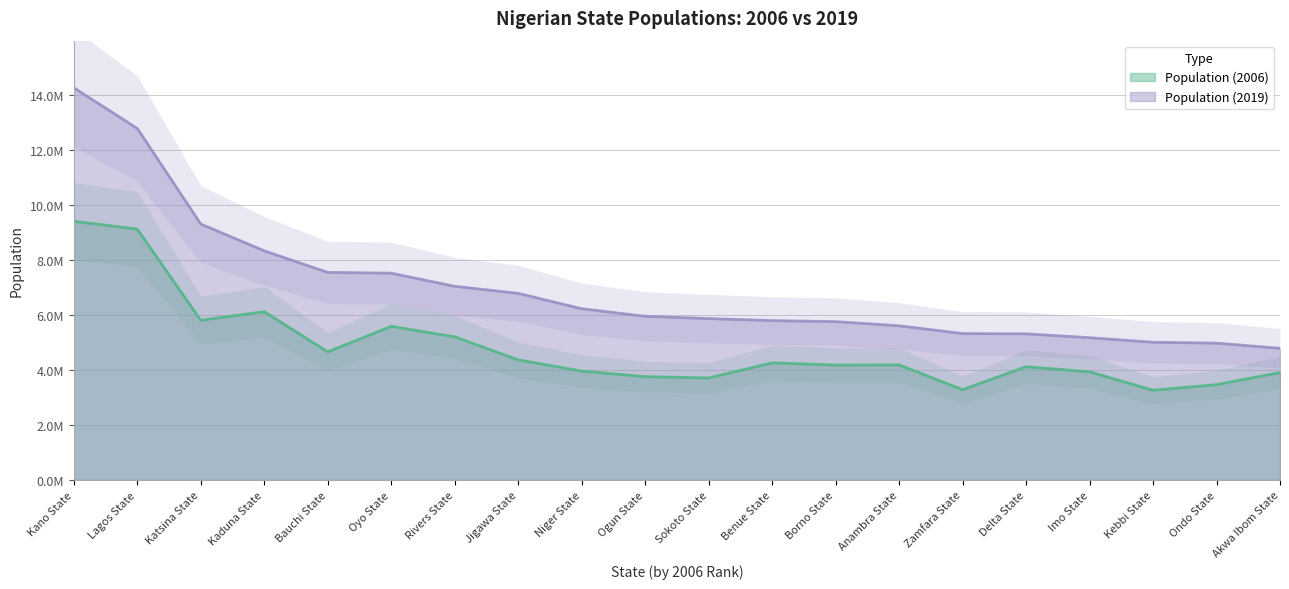

True or false: Population (2006) has more than 1 interior local peaks.

True